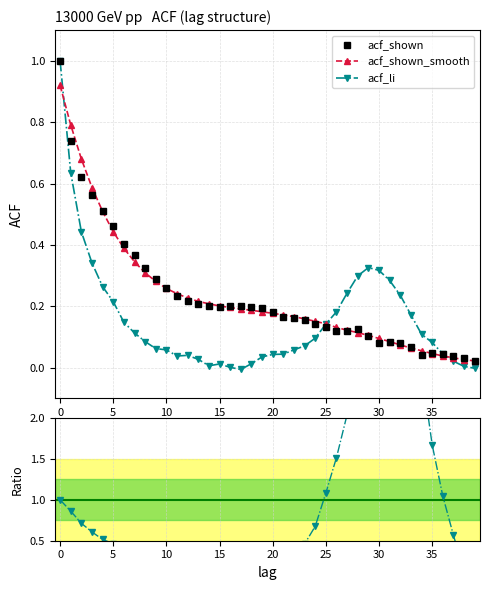

What is the sum of all acf_shown values?

9.3